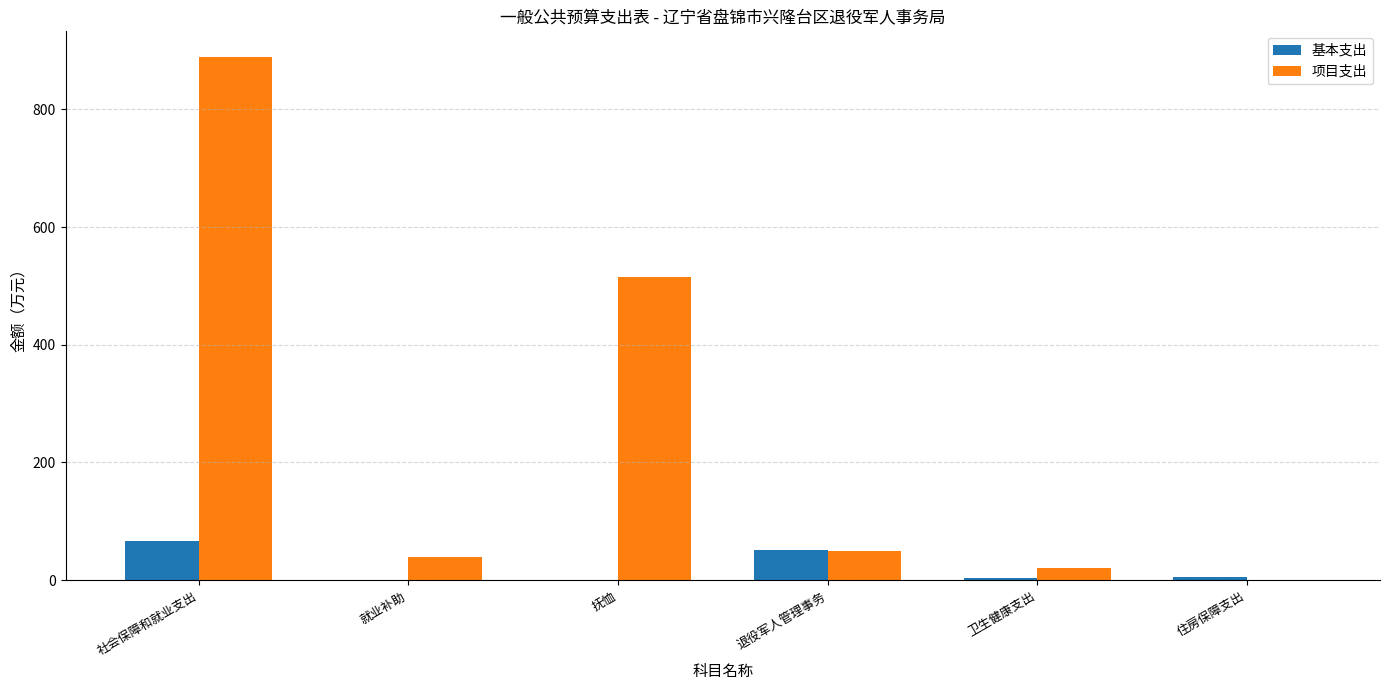

Is it true that 基本支出 equals 0.0 at 抚恤?

True